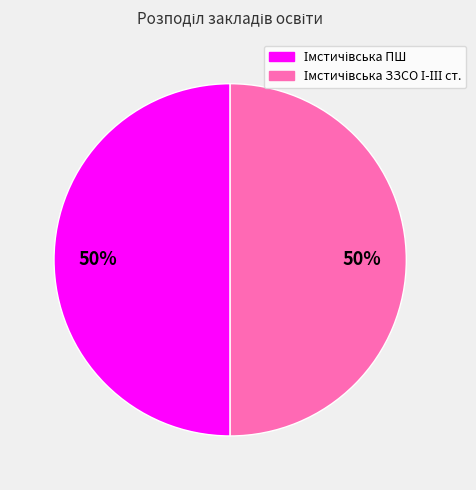

To the nearest percent, what is the average slice percentage?

50%